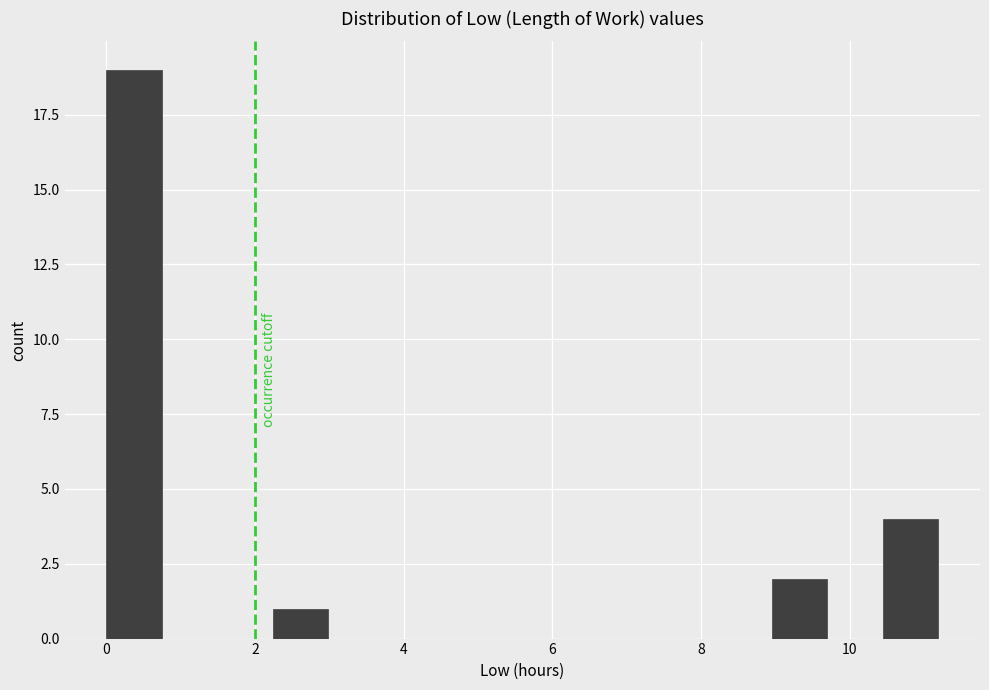

Around what value on the x-axis is the tallest bar? Give the approximate position of its centre, as read against the axis.

0.4